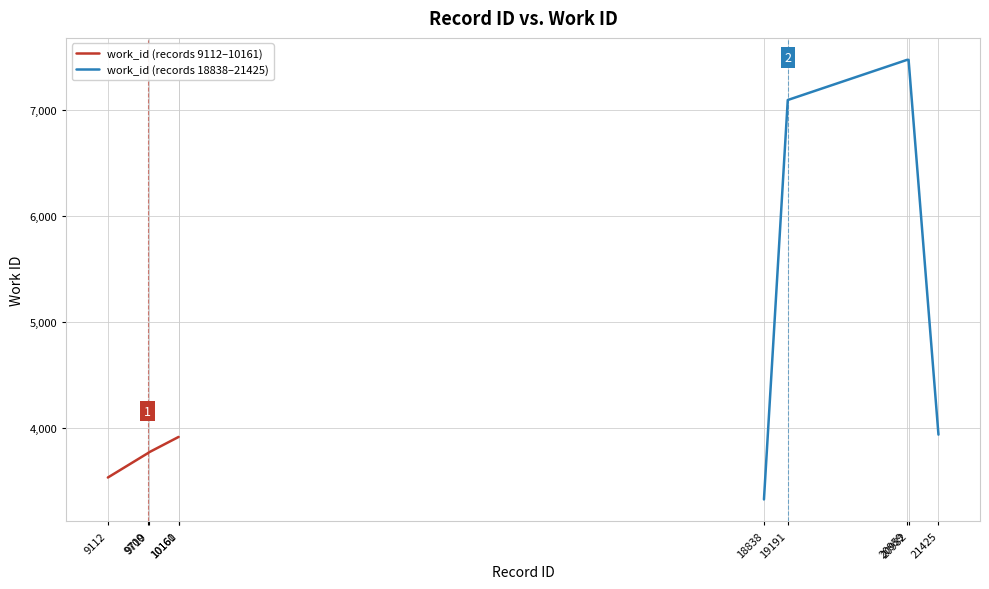

Between 9112 and 9700, which is larger?

9700